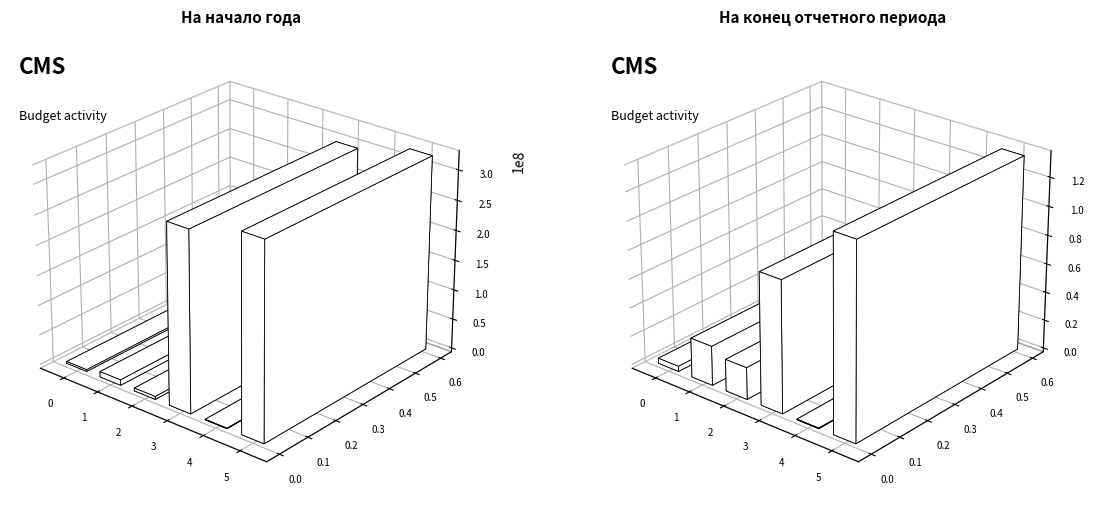

What is the approximate value of На конец периода (бюджетная деятельность) at Материальные запасы (080)?

3606297.3